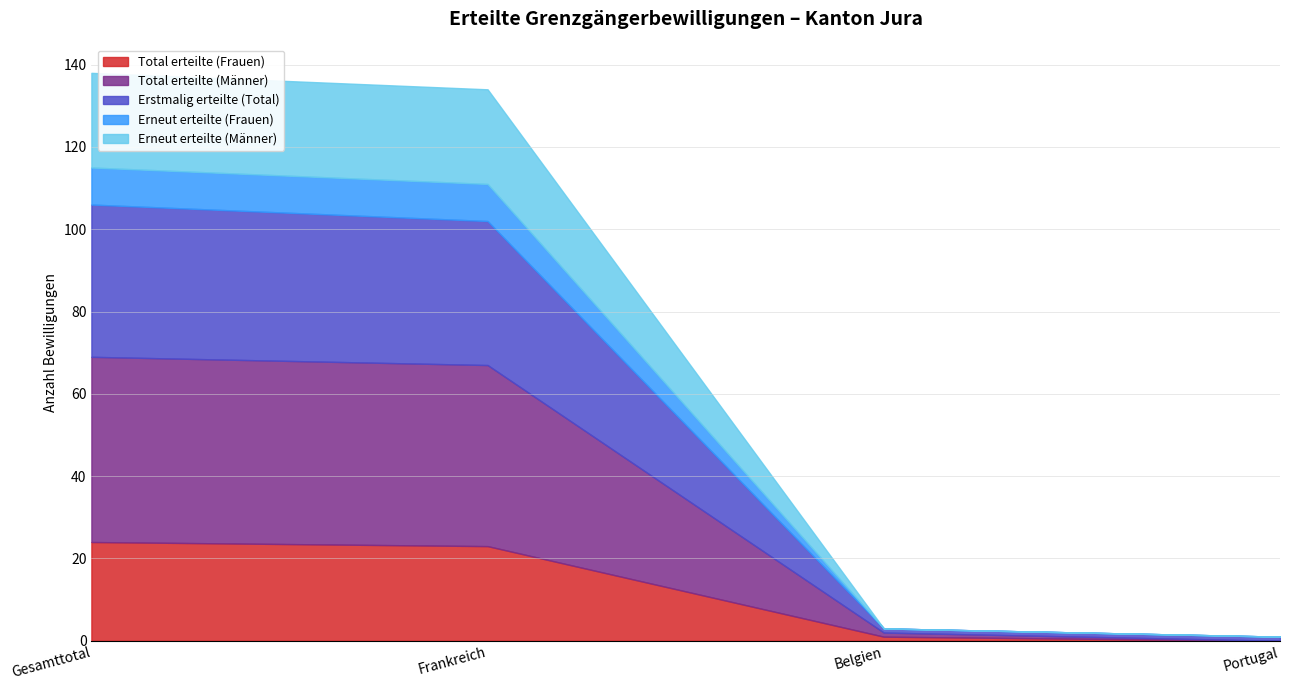

Where is Erstmalig erteilte (Total) nearest to the value 19?

Frankreich